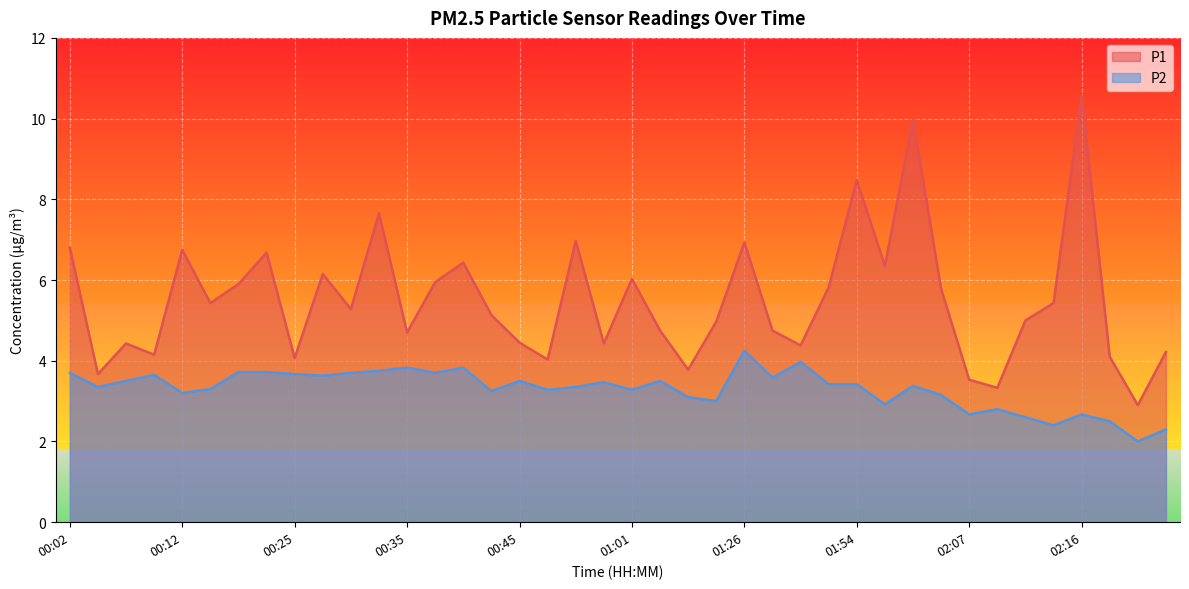

At how many categories does at least one series exceed 7?

4